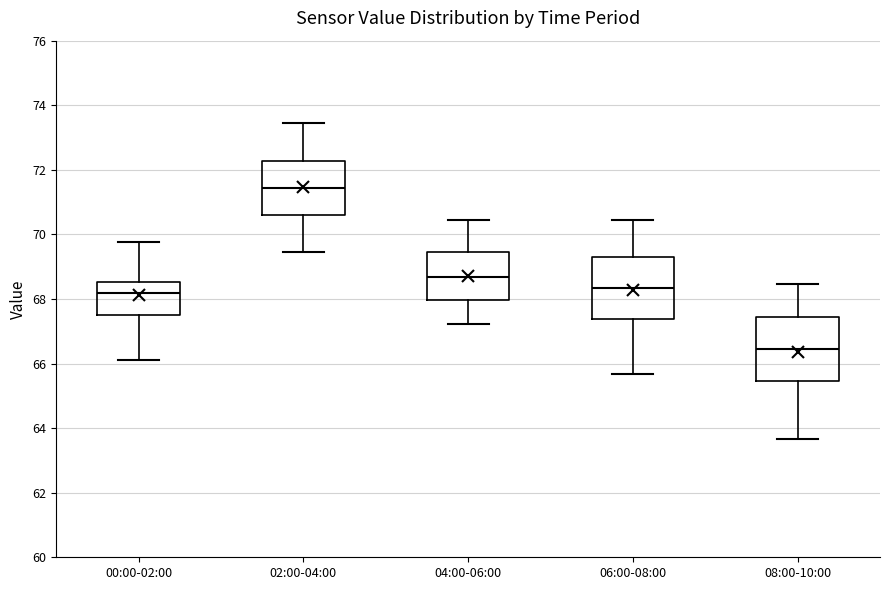

Reading left to right, transcribe this box plot: for each box, give where its median line is, the range the box spans, and where its two whiskers end, as read against the y-axis. The values are not printed on the chart, so give them approximately, as read against the axis.

00:00-02:00: median 68.2, box 67.4 to 68.6, whiskers 66.2 to 69.8
02:00-04:00: median 71.4, box 70.6 to 72.2, whiskers 69.4 to 73.4
04:00-06:00: median 68.6, box 68.0 to 69.4, whiskers 67.2 to 70.4
06:00-08:00: median 68.4, box 67.4 to 69.2, whiskers 65.6 to 70.4
08:00-10:00: median 66.4, box 65.4 to 67.4, whiskers 63.6 to 68.4